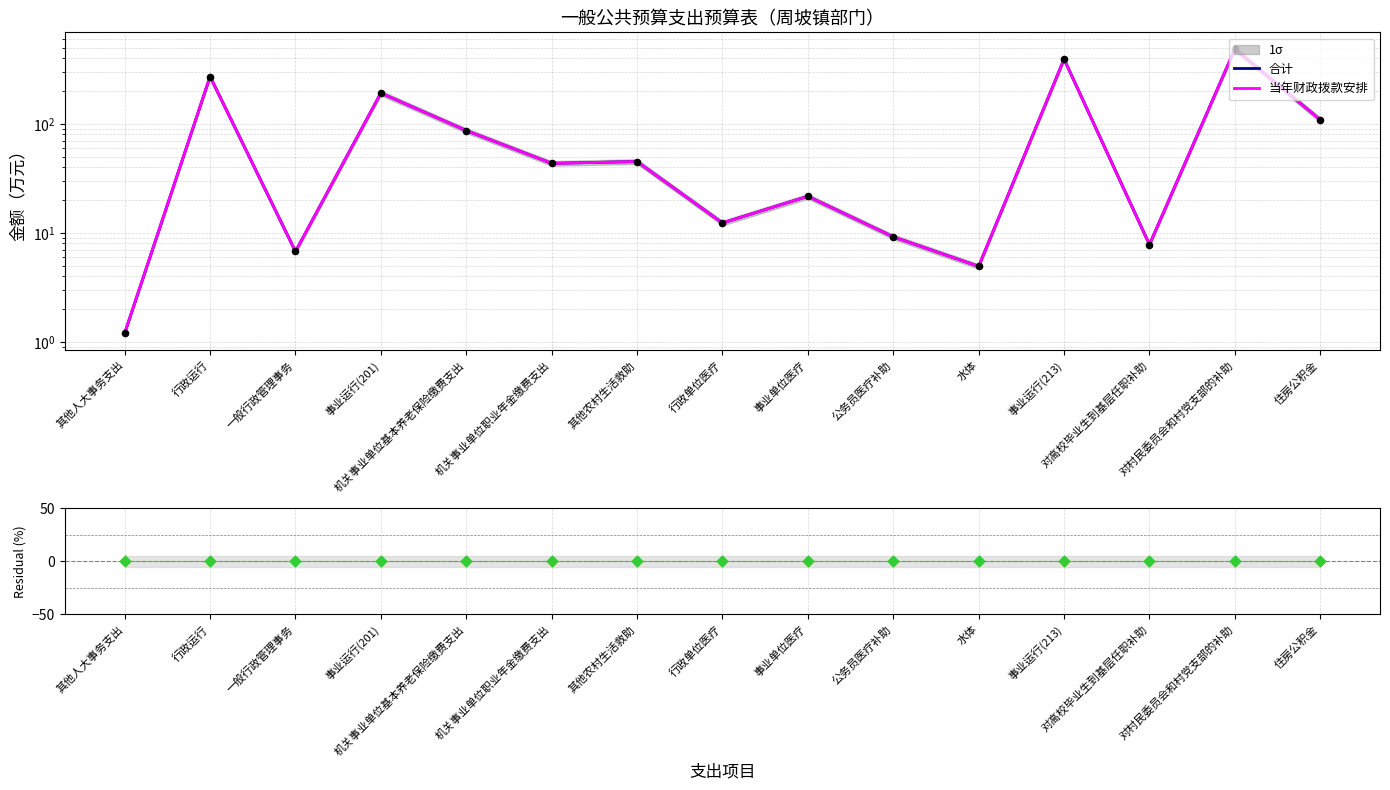

At which category is the sum across all series the highest?

对村民委员会和村党支部的补助